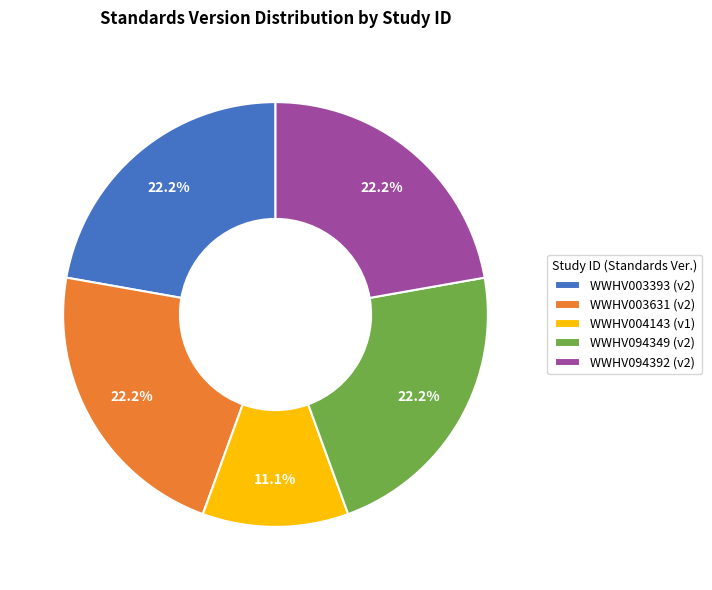

What is the ratio of the value at WWHV094392 to the value at WWHV003631?

1.0